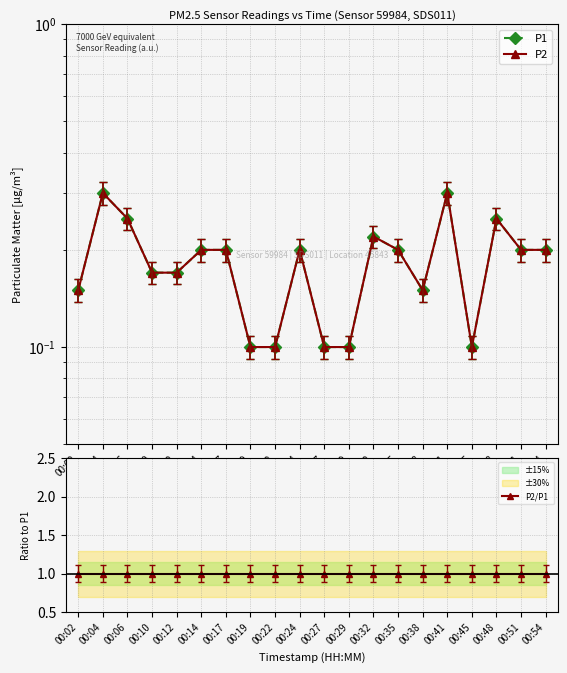

Reading left to right, what are all the values shown in this chart?

P1: 00:02=0.1	00:04=0.3	00:06=0.2	00:10=0.2	00:12=0.2	00:14=0.2	00:17=0.2	00:19=0.1	00:22=0.1	00:24=0.2	00:27=0.1	00:29=0.1	00:32=0.2	00:35=0.2	00:38=0.1	00:41=0.3	00:45=0.1	00:48=0.2	00:51=0.2	00:54=0.2
P2: 00:02=0.1	00:04=0.3	00:06=0.2	00:10=0.2	00:12=0.2	00:14=0.2	00:17=0.2	00:19=0.1	00:22=0.1	00:24=0.2	00:27=0.1	00:29=0.1	00:32=0.2	00:35=0.2	00:38=0.1	00:41=0.3	00:45=0.1	00:48=0.2	00:51=0.2	00:54=0.2
P2/P1: 00:02=1.0	00:04=1.0	00:06=1.0	00:10=1.0	00:12=1.0	00:14=1.0	00:17=1.0	00:19=1.0	00:22=1.0	00:24=1.0	00:27=1.0	00:29=1.0	00:32=1.0	00:35=1.0	00:38=1.0	00:41=1.0	00:45=1.0	00:48=1.0	00:51=1.0	00:54=1.0